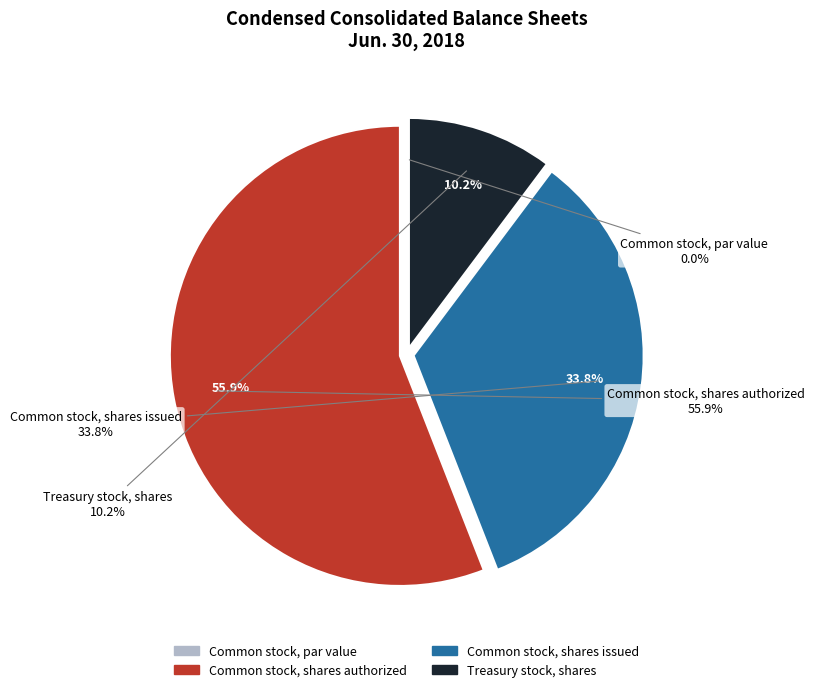

True or false: Treasury stock, shares accounts for 19% of the total.

False